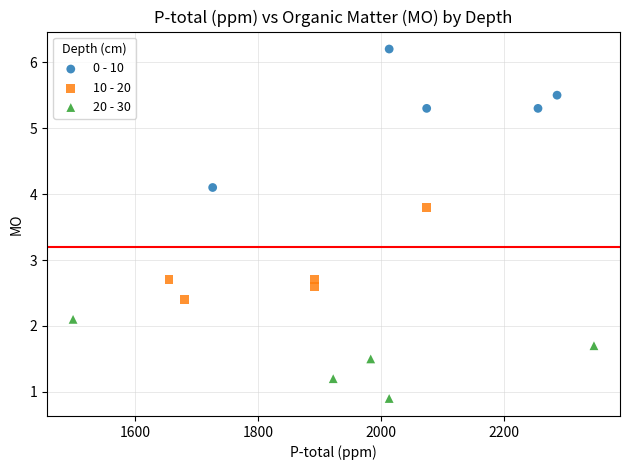

What are all the series names shown in the legend?

0 - 10, 10 - 20, 20 - 30